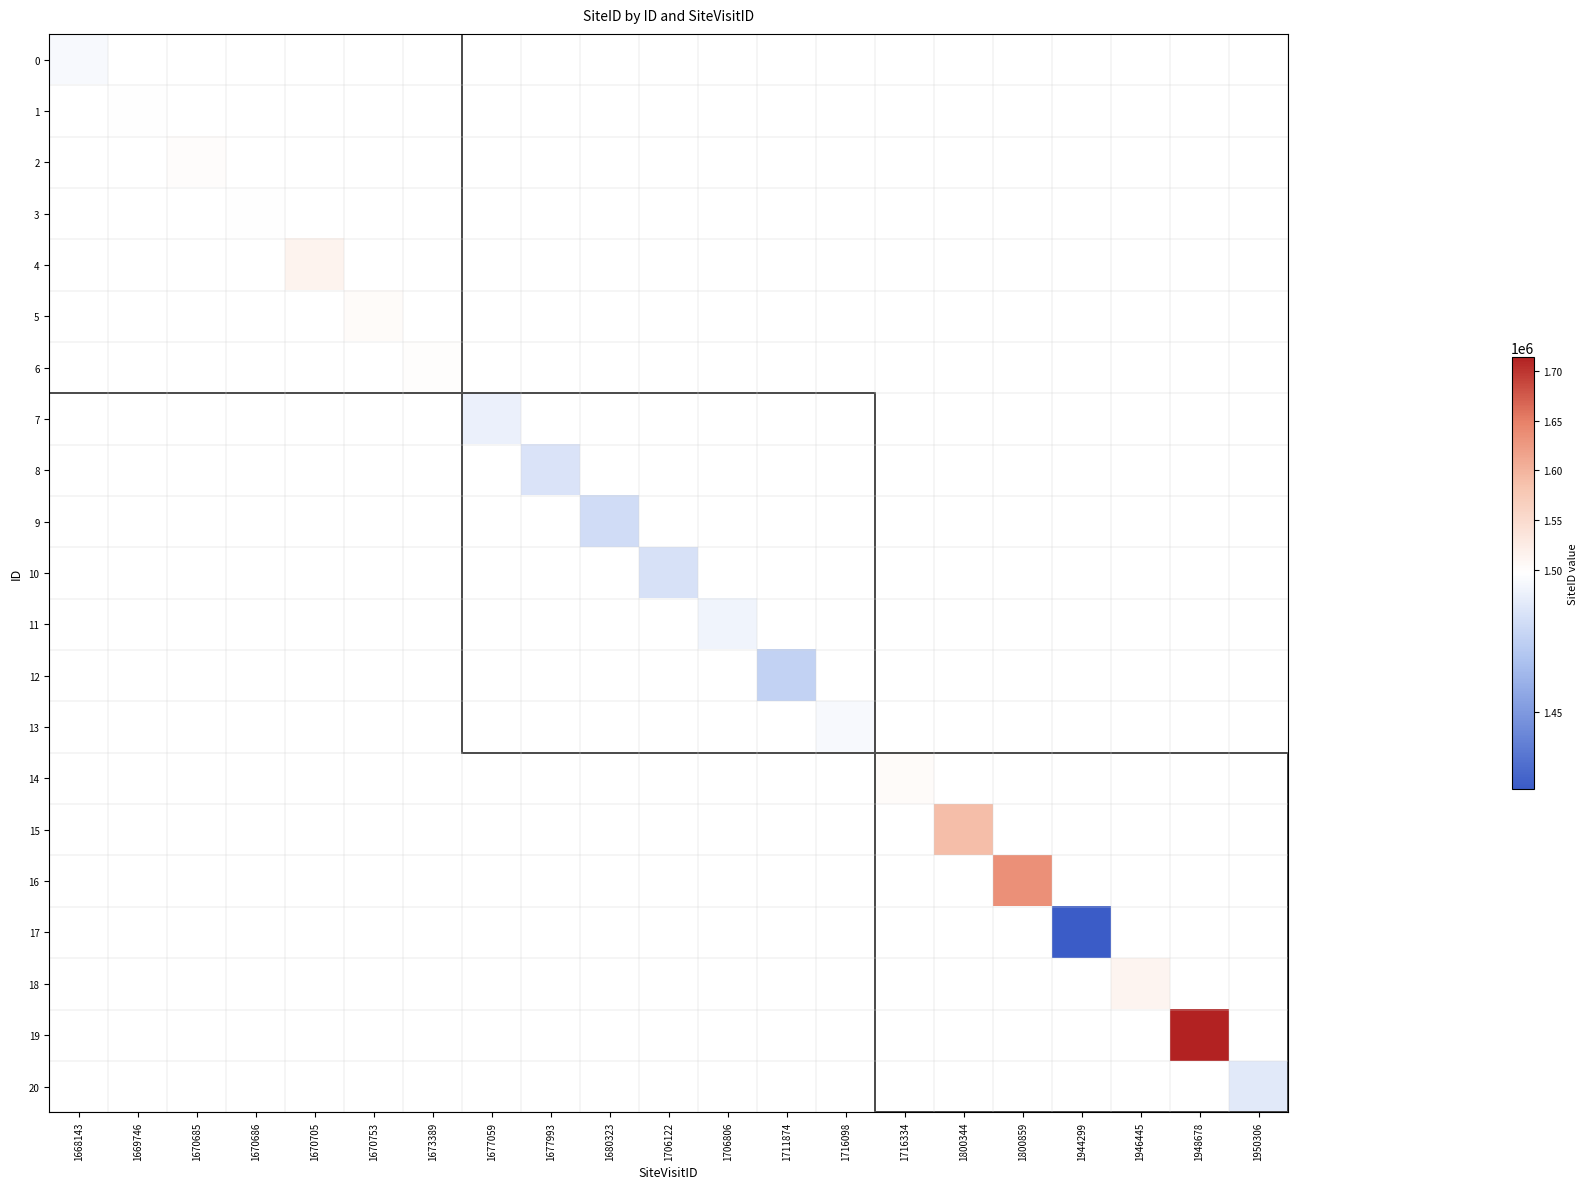

What is the greatest value displayed?

1713533.0